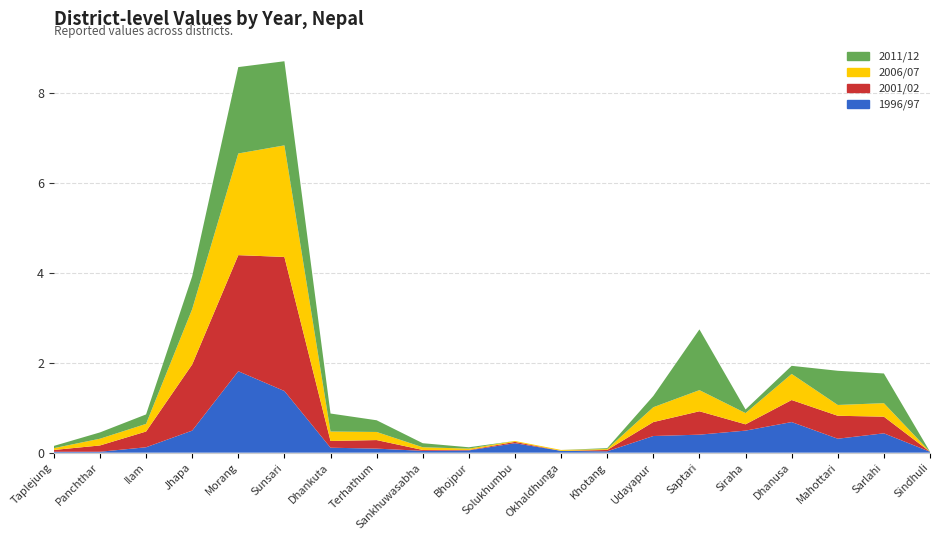

Reading left to right, transcribe all the data shown in this chart.

1996/97: Taplejung=0.0	Panchthar=0.0	Ilam=0.1	Jhapa=0.5	Morang=1.8	Sunsari=1.4	Dhankuta=0.1	Terhathum=0.1	Sankhuwasabha=0.0	Bhojpur=0.1	Solukhumbu=0.2	Okhaldhunga=0.0	Khotang=0.0	Udayapur=0.4	Saptari=0.4	Siraha=0.5	Dhanusa=0.7	Mahottari=0.3	Sarlahi=0.4	Sindhuli=0.0
2001/02: Taplejung=0.0	Panchthar=0.1	Ilam=0.3	Jhapa=1.5	Morang=2.6	Sunsari=3.0	Dhankuta=0.1	Terhathum=0.2	Sankhuwasabha=0.0	Bhojpur=0.0	Solukhumbu=0.0	Okhaldhunga=0.0	Khotang=0.0	Udayapur=0.3	Saptari=0.5	Siraha=0.1	Dhanusa=0.5	Mahottari=0.5	Sarlahi=0.4	Sindhuli=0.0
2006/07: Taplejung=0.0	Panchthar=0.1	Ilam=0.2	Jhapa=1.2	Morang=2.3	Sunsari=2.5	Dhankuta=0.2	Terhathum=0.2	Sankhuwasabha=0.1	Bhojpur=0.0	Solukhumbu=0.0	Okhaldhunga=0.0	Khotang=0.0	Udayapur=0.3	Saptari=0.5	Siraha=0.2	Dhanusa=0.6	Mahottari=0.2	Sarlahi=0.3	Sindhuli=0.0
2011/12: Taplejung=0.1	Panchthar=0.1	Ilam=0.2	Jhapa=0.7	Morang=1.9	Sunsari=1.9	Dhankuta=0.4	Terhathum=0.3	Sankhuwasabha=0.1	Bhojpur=0.0	Solukhumbu=0.0	Okhaldhunga=0.0	Khotang=0.0	Udayapur=0.2	Saptari=1.4	Siraha=0.1	Dhanusa=0.2	Mahottari=0.8	Sarlahi=0.7	Sindhuli=0.0